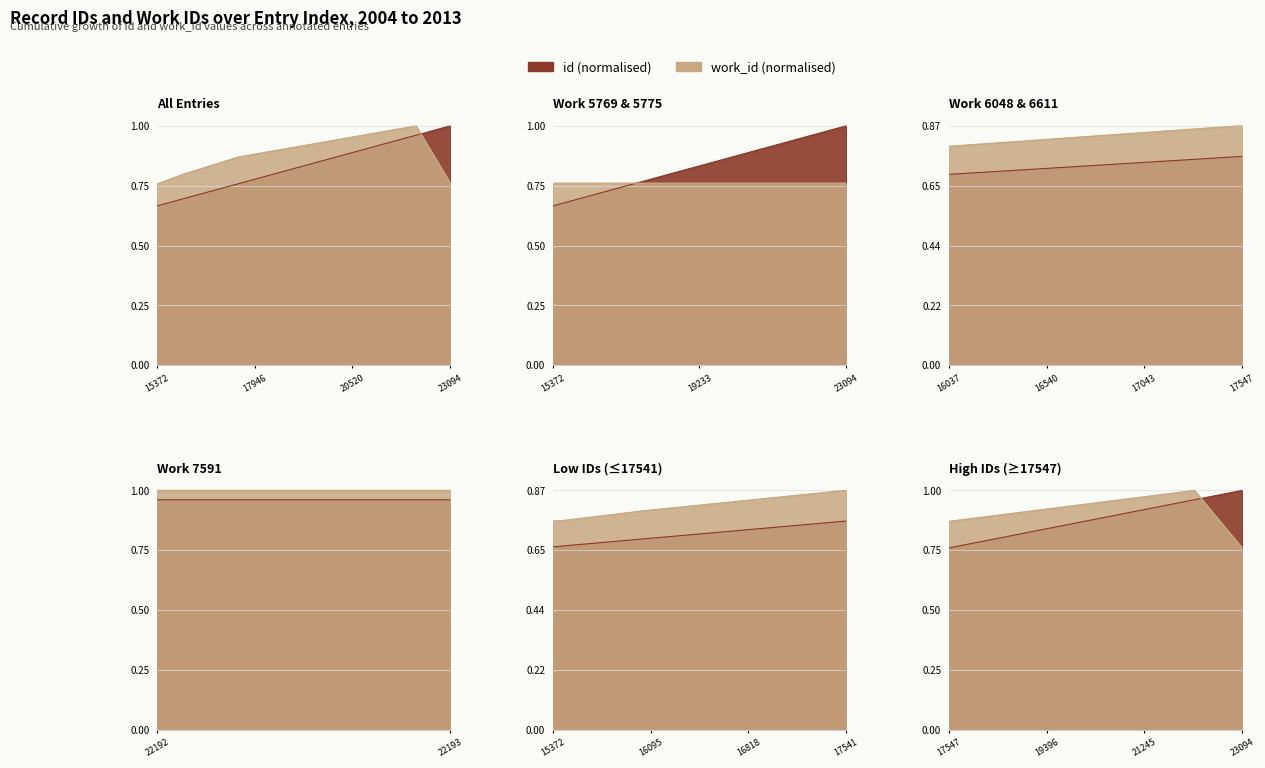

Which series has the largest total across all categories?

work_id